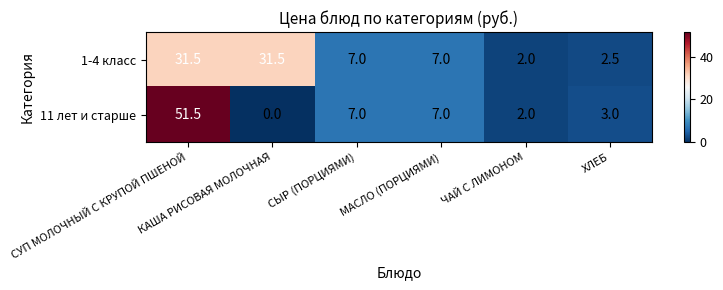

What is the difference between the maximum and minimum values in the 1-4 класс series?

29.5